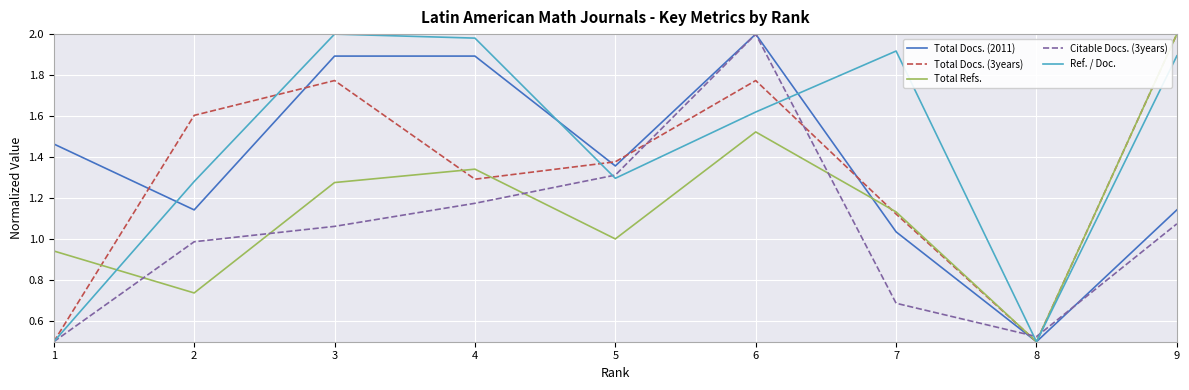

What is the difference between the highest and lowest values at 5?

0.4